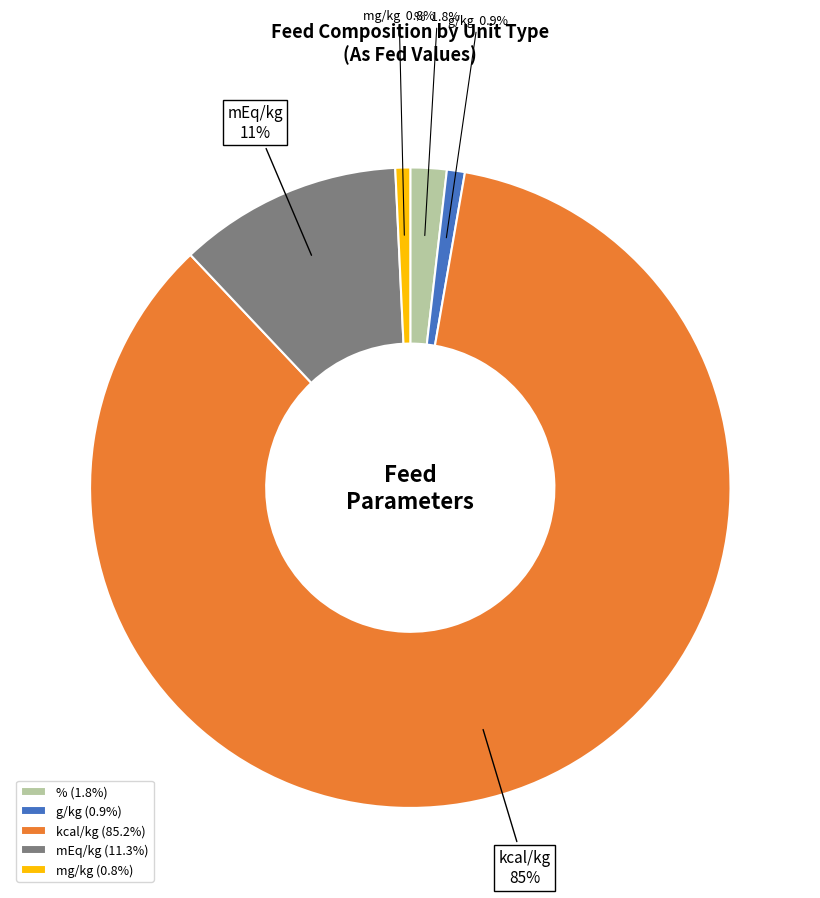

What is the ratio of the value at mg/kg to the value at g/kg?

0.8